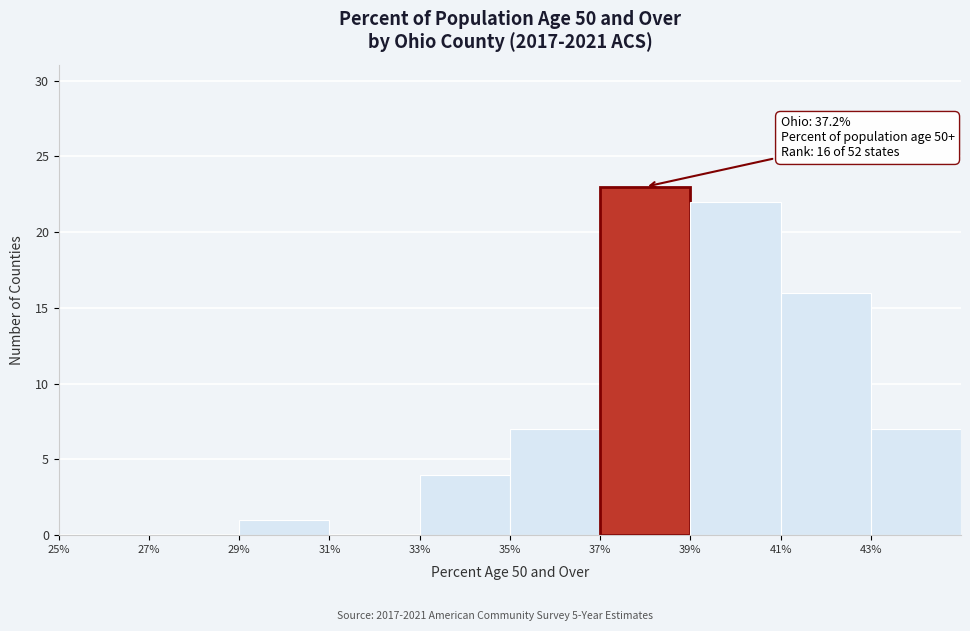

Over which range of the x-axis is the bar tallest?

37 to 39